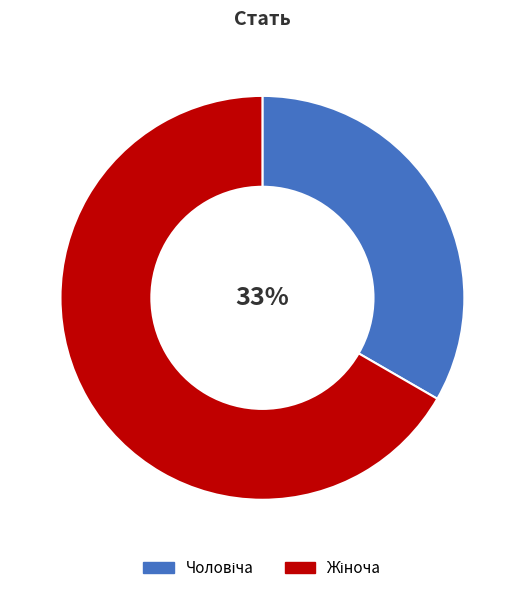

Is there a majority slice in this chart?

Yes